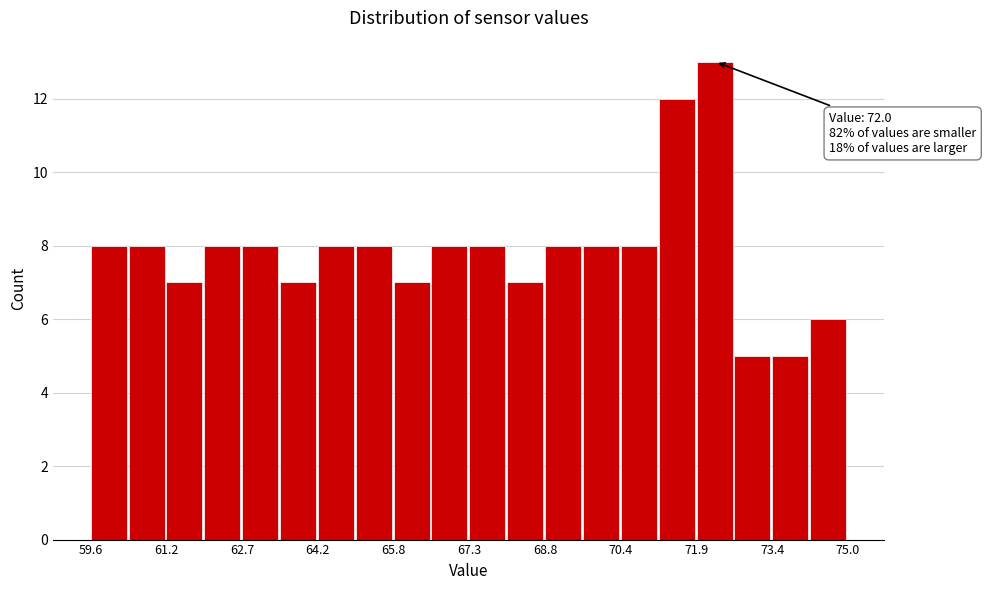

Around what value on the x-axis is the tallest bar? Give the approximate position of its centre, as read against the axis.

72.2